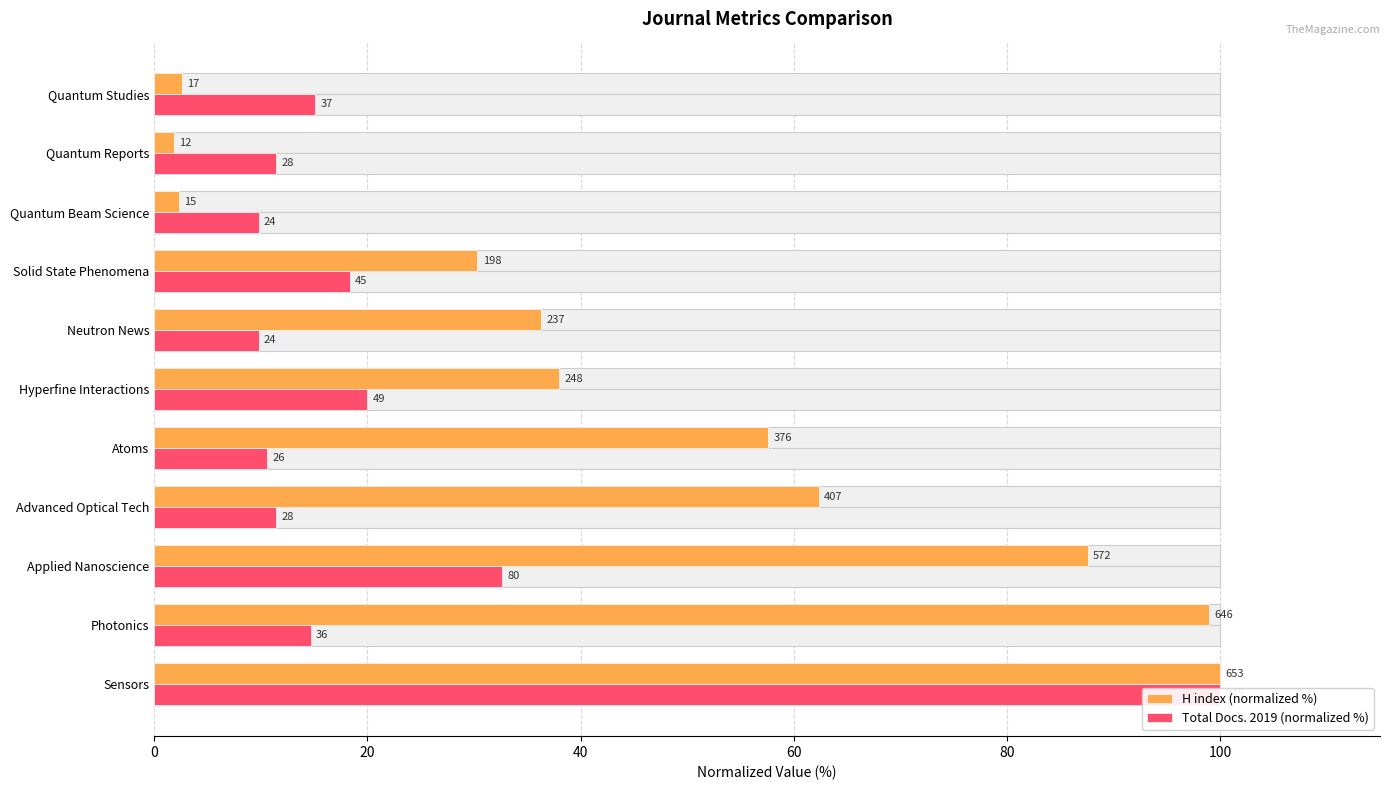

Reading left to right, transcribe all the data shown in this chart.

H index (normalized %): 100.0	98.9	87.6	62.3	57.6	38.0	36.3	30.3	2.3	1.8	2.6
Total Docs. 2019 (normalized %): 100.0	14.7	32.7	11.4	10.6	20.0	9.8	18.4	9.8	11.4	15.1